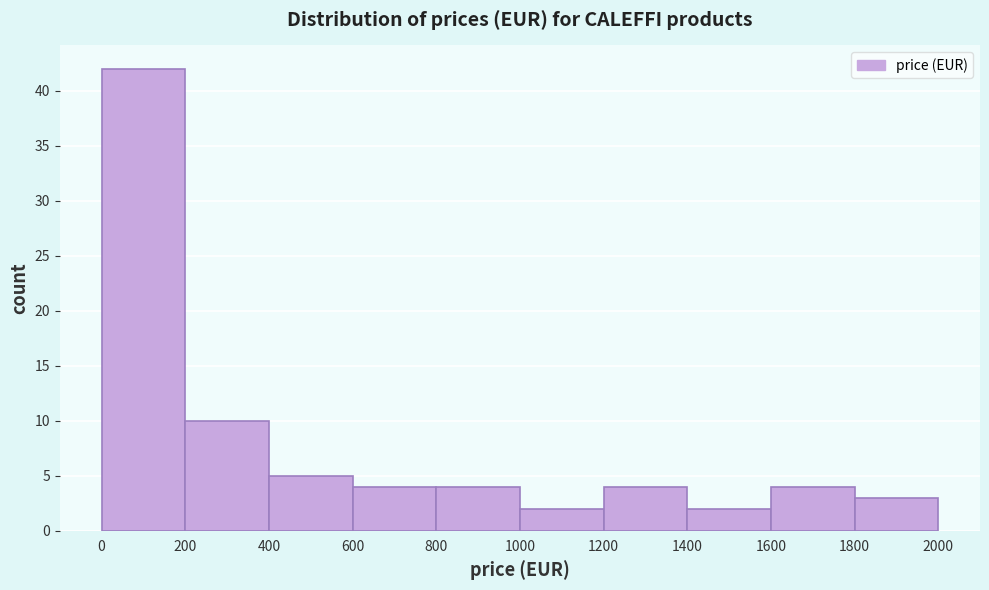

Which range on the x-axis has the tallest bar?

0 to 200